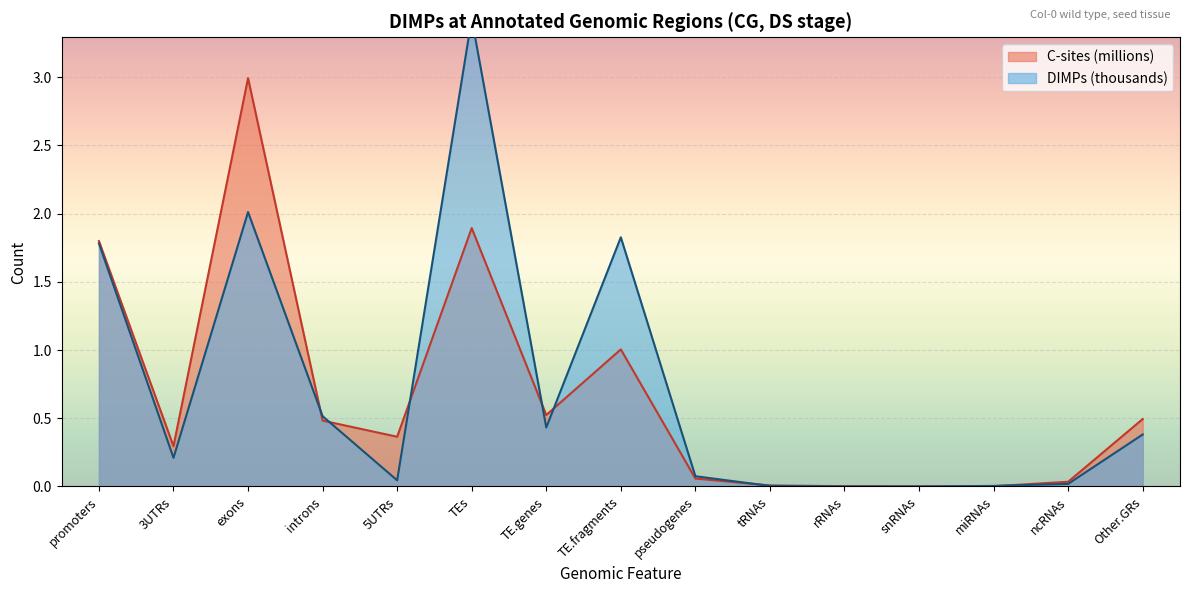

How many data points does each series have?

15